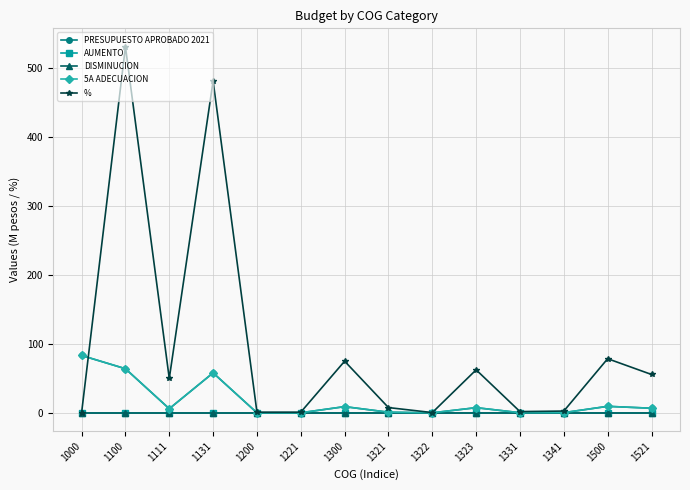

How many lines are shown in the chart?

5